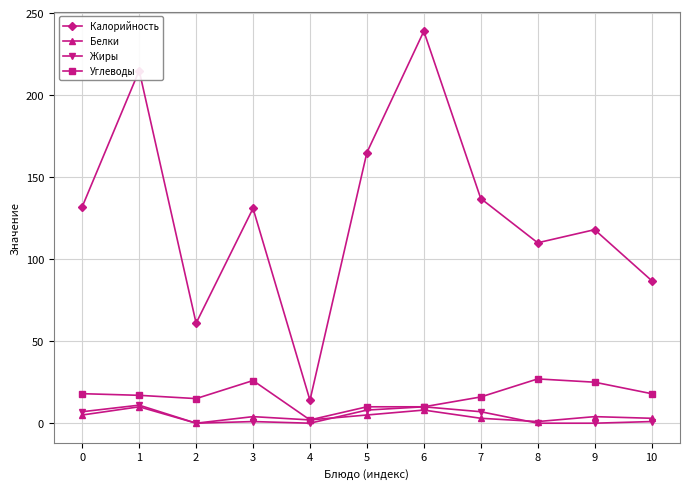

Which series changed the most between 1 and 10?

Калорийность